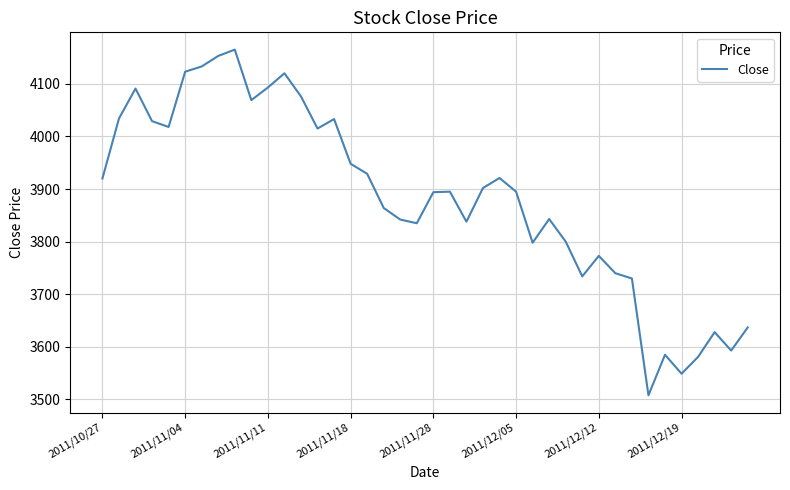

What is the greatest value displayed?

4165